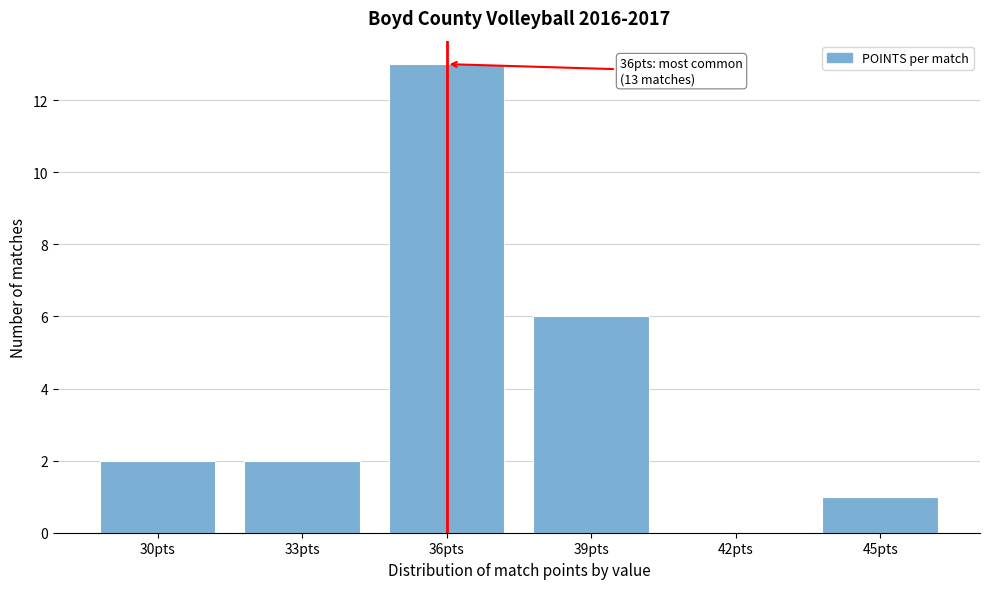

Which category has the highest value across all series?

36pts